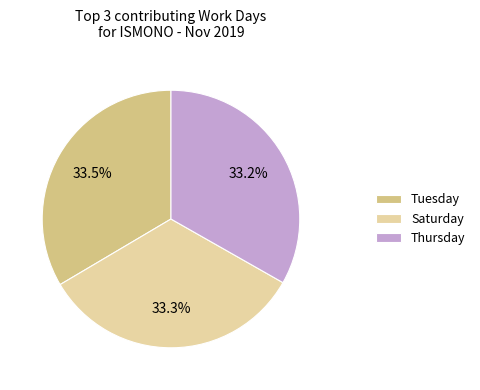

What percentage is NOT represented by Saturday?

66.7%